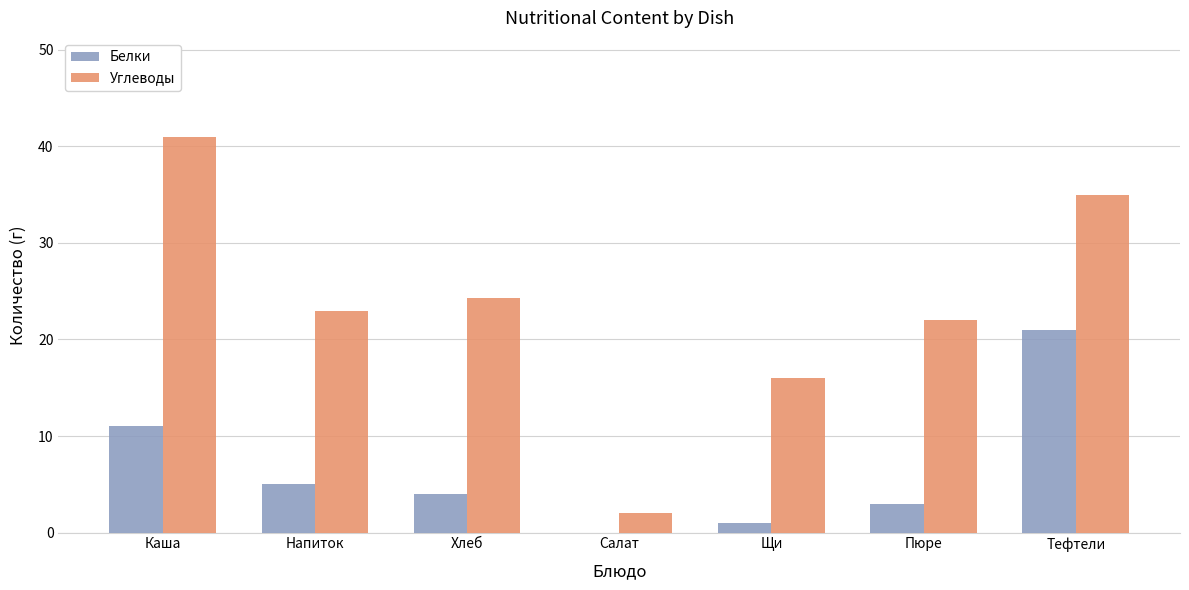

Between Щи and Тефтели, which series saw the biggest shift?

Белки